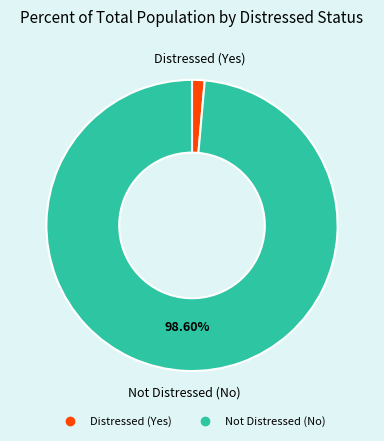

Which slice is the smallest?

Distressed